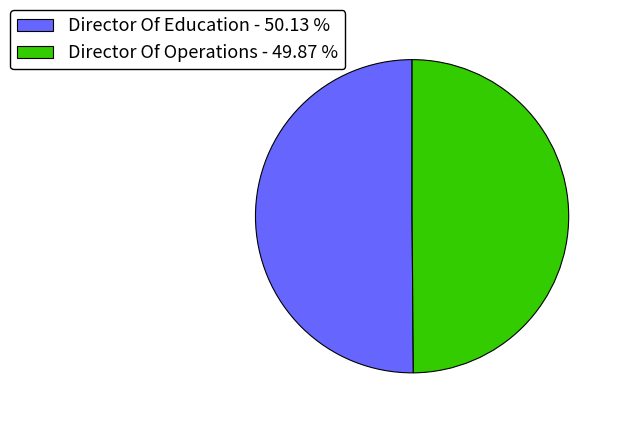

How many segments does this pie chart have?

2